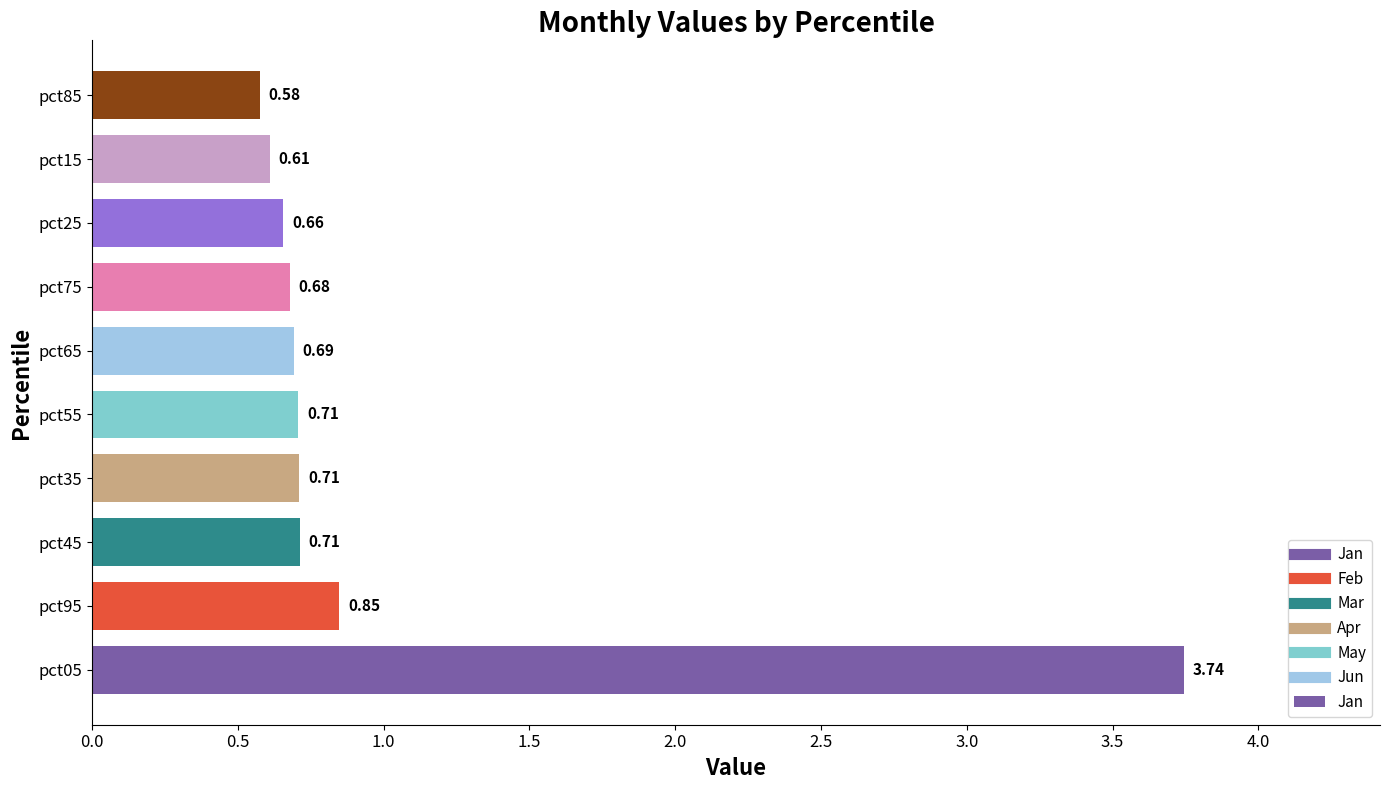

What is the difference between the maximum and second lowest values?

3.1